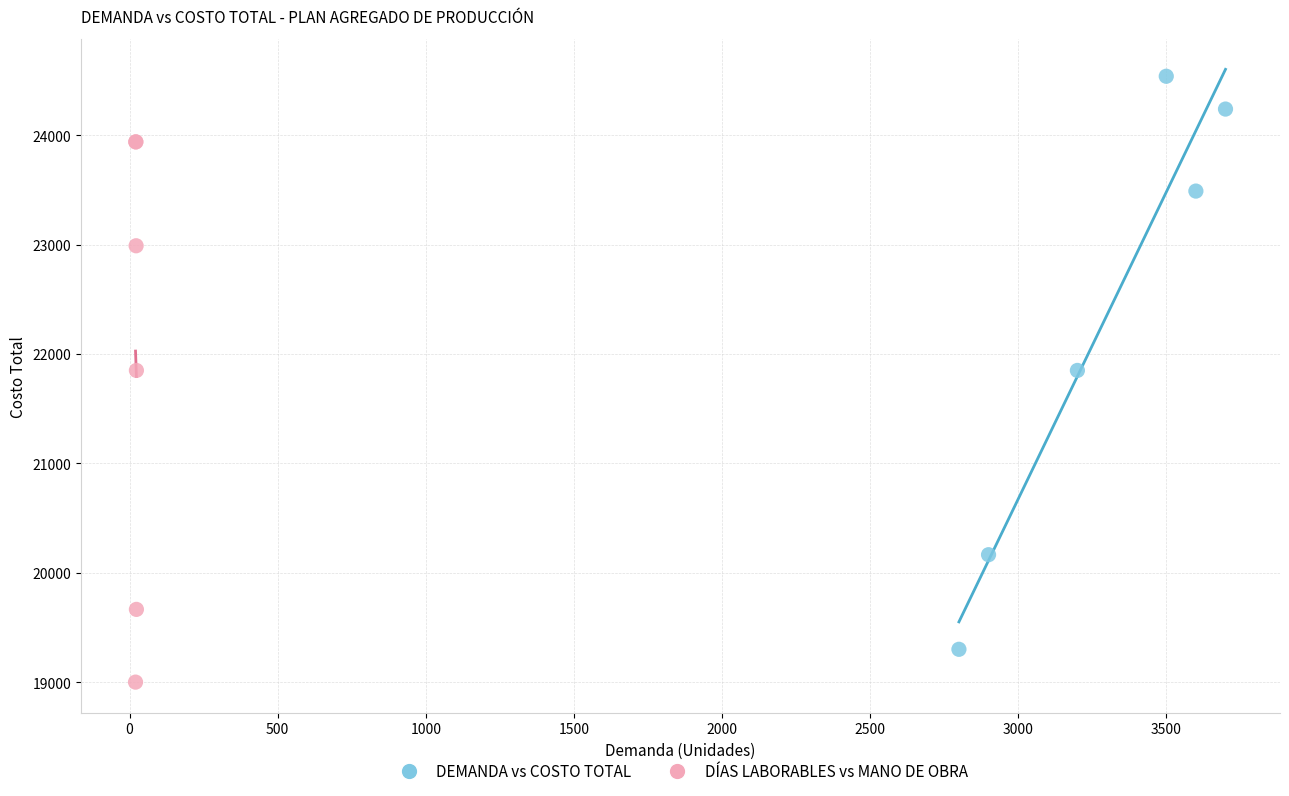

Which series has the largest Y range (max minus min)?

DEMANDA vs COSTO TOTAL